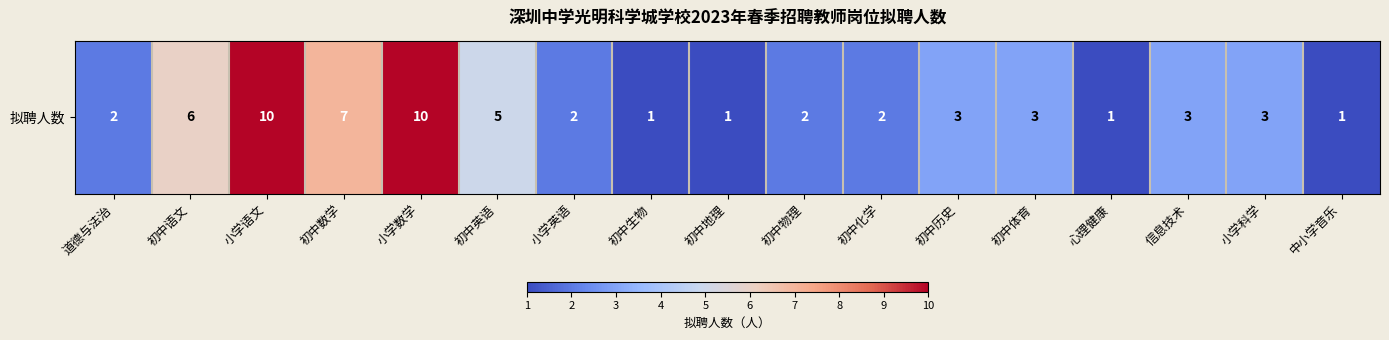

What is the sum of the values at 信息技术 and 初中体育?

6